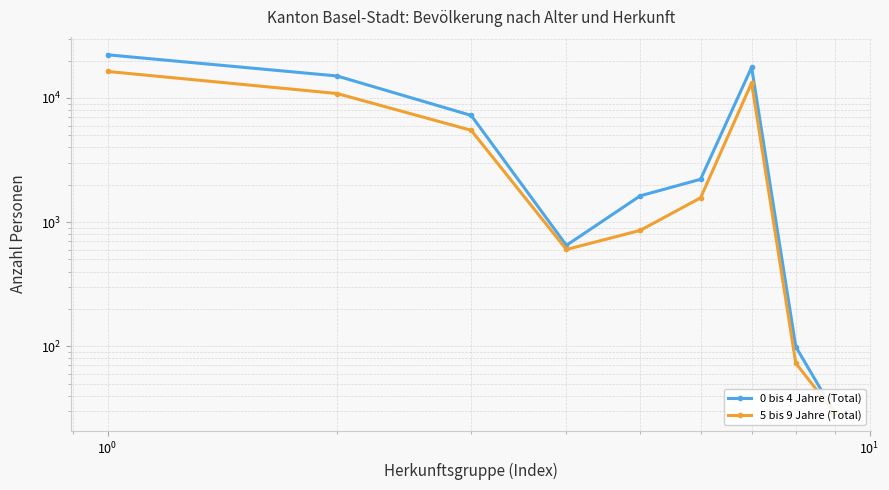

True or false: 5 bis 9 Jahre (Total) and 0 bis 4 Jahre (Total) intersect in this chart.

False